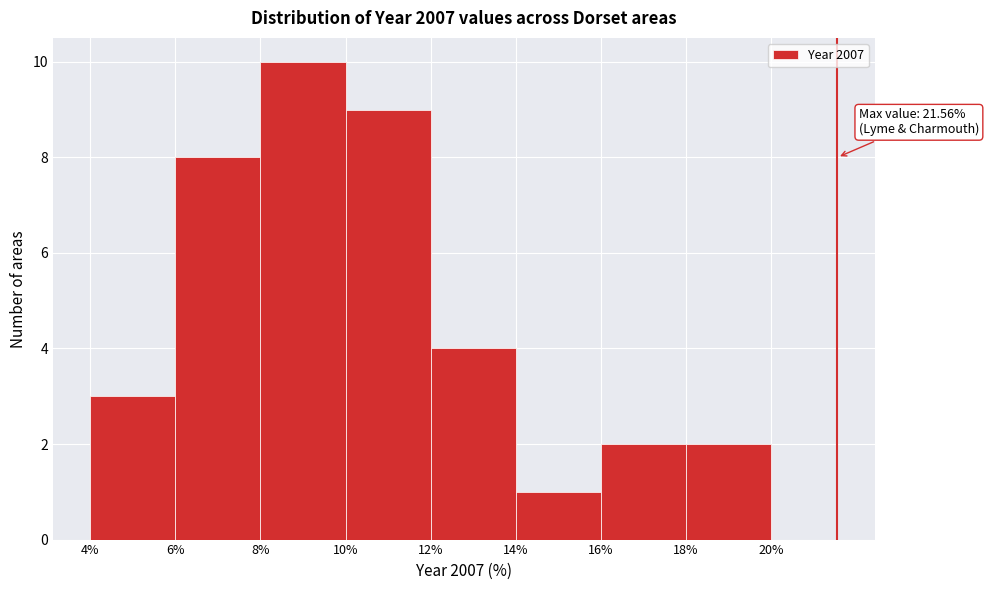

Over which range of the x-axis is the bar tallest?

8% to 10%